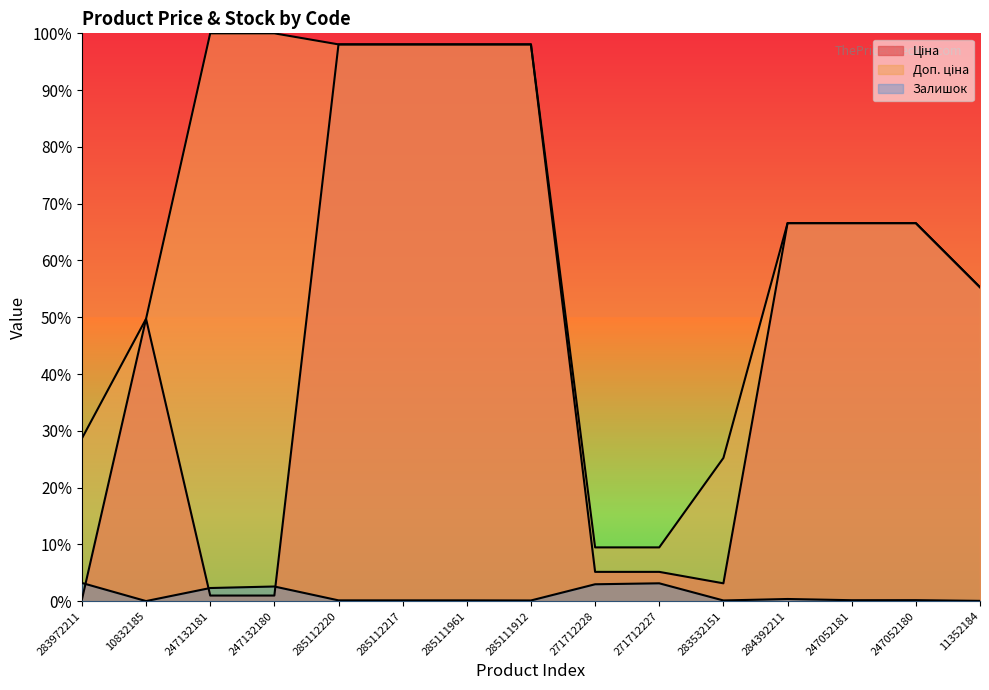

What is the label of the 15th point from the left?

11352184